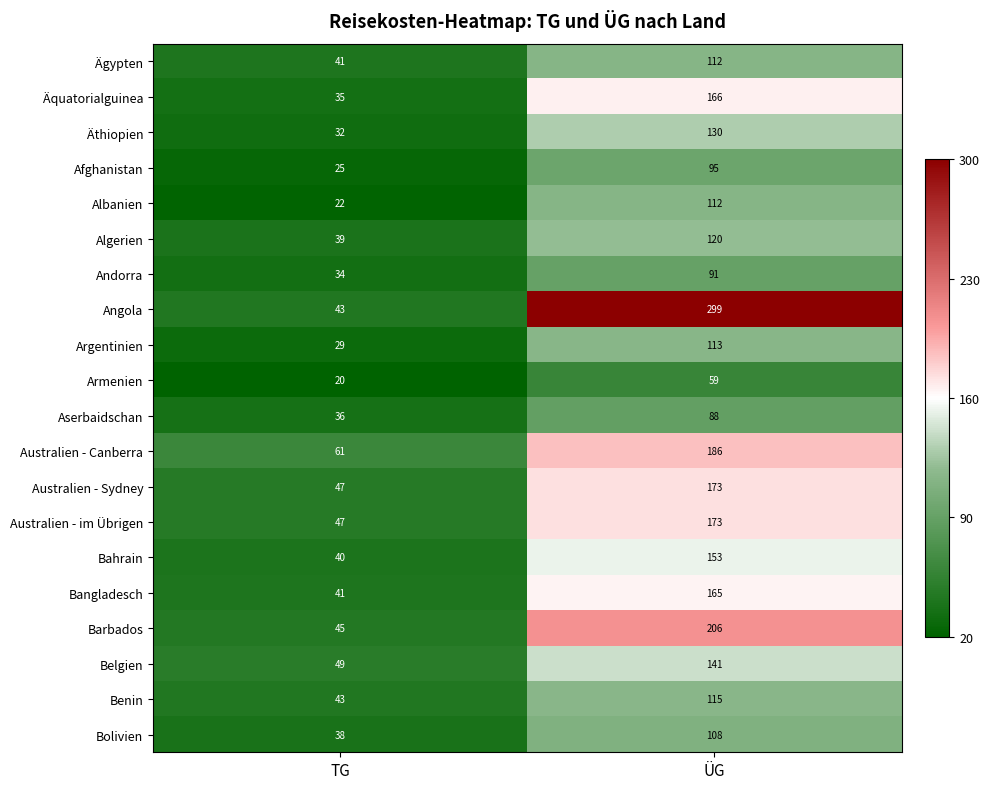

Read the Bangladesch value at TG.

41